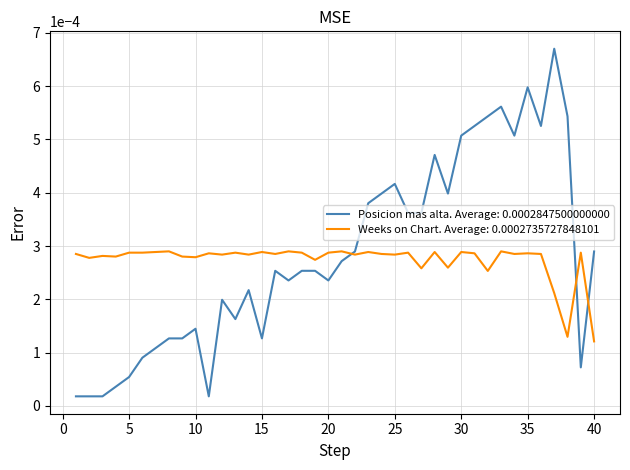

Which series has the widest spread of values?

Posicion mas alta. Average: 0.0002847500000000